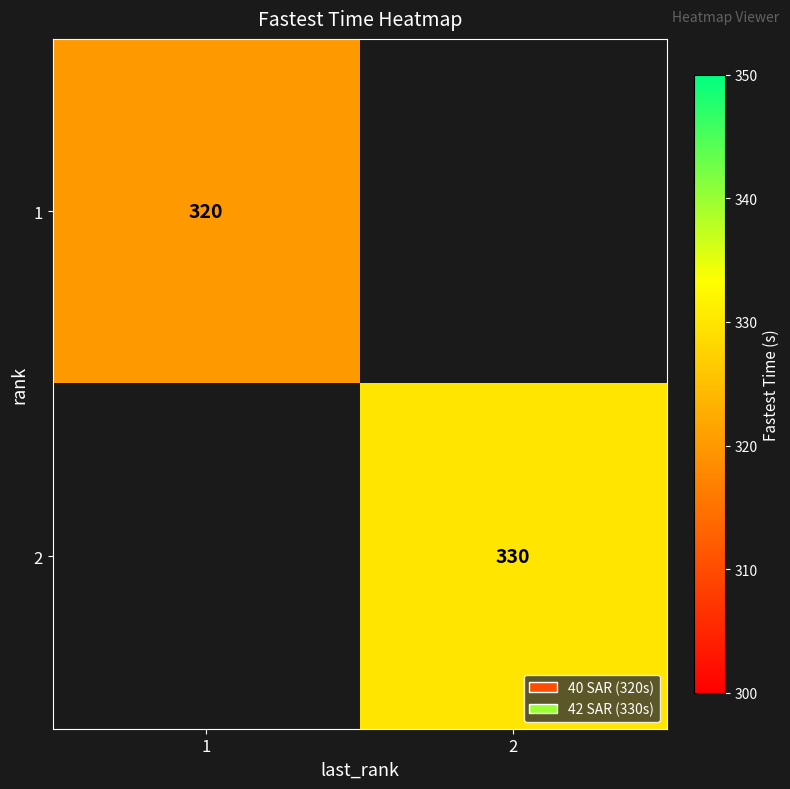

Is it true that 2 equals 330 at 2?

True